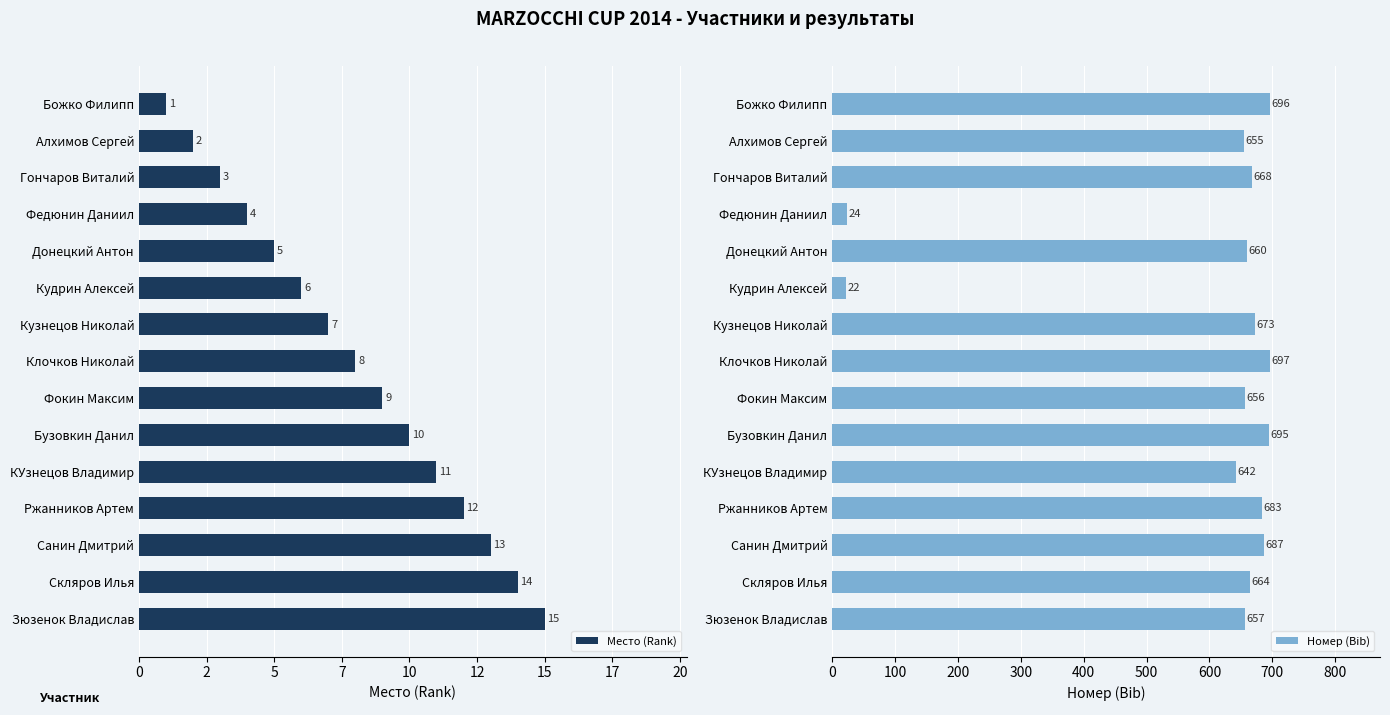

What is the difference between the maximum and minimum values in the Номер (Bib) series?

675